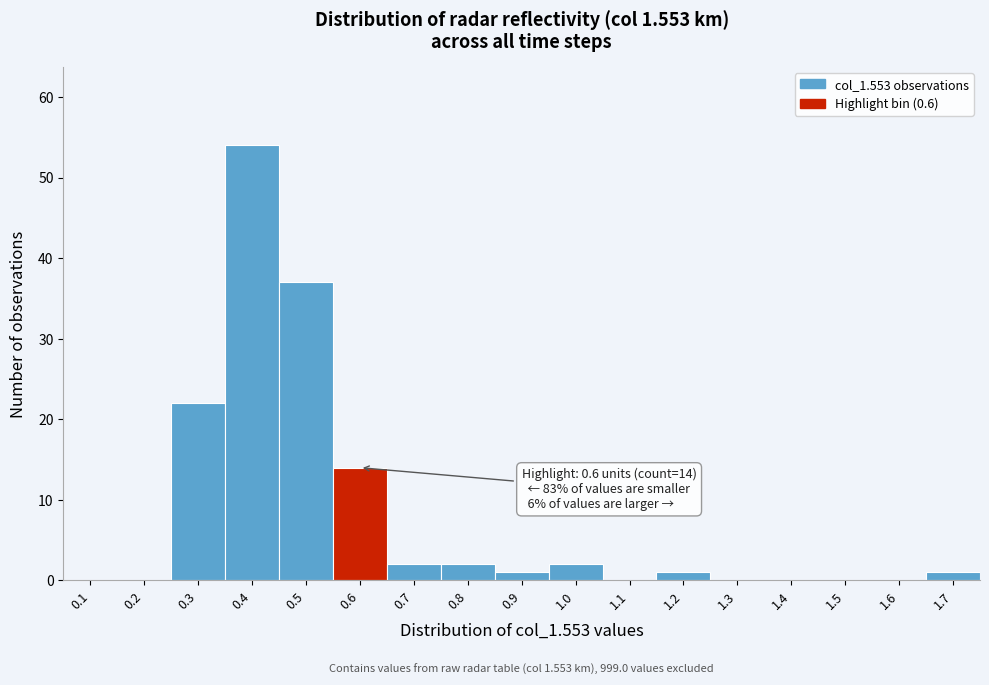

Reading left to right, extract all data points from this chart.

0.1=0	0.2=0	0.3=22	0.4=54	0.5=37	0.6=14	0.7=2	0.8=2	0.9=1	1.0=2	1.1=0	1.2=1	1.3=0	1.4=0	1.5=0	1.6=0	1.7=1